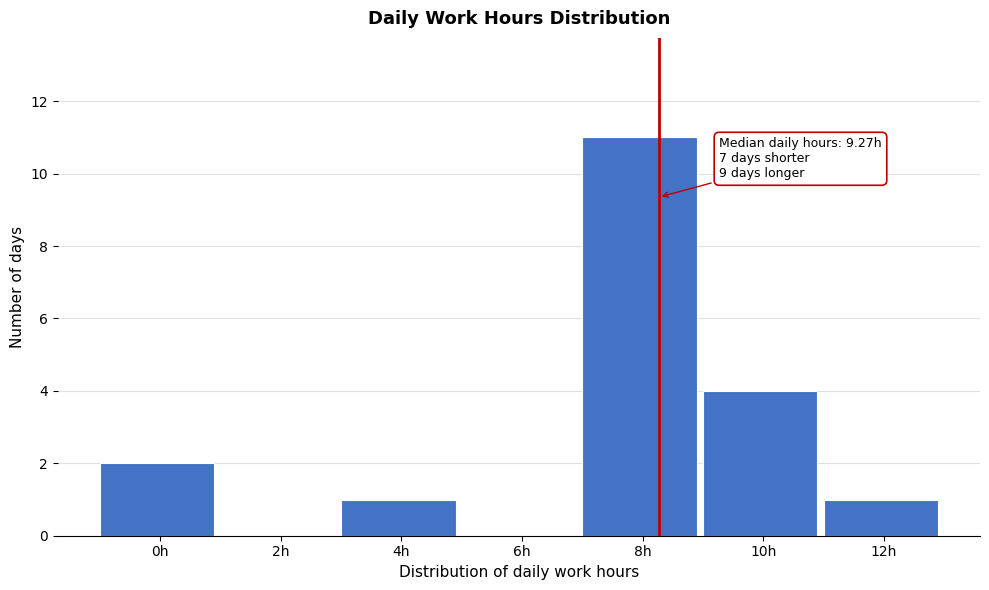

Reading right to left, list all the values displayed in this chart.

12h=1	10h=4	8h=11	6h=0	4h=1	2h=0	0h=2